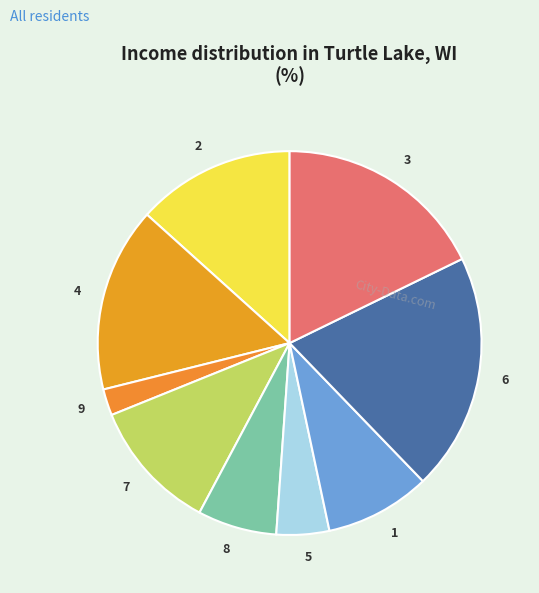

Which slice is the smallest?

9